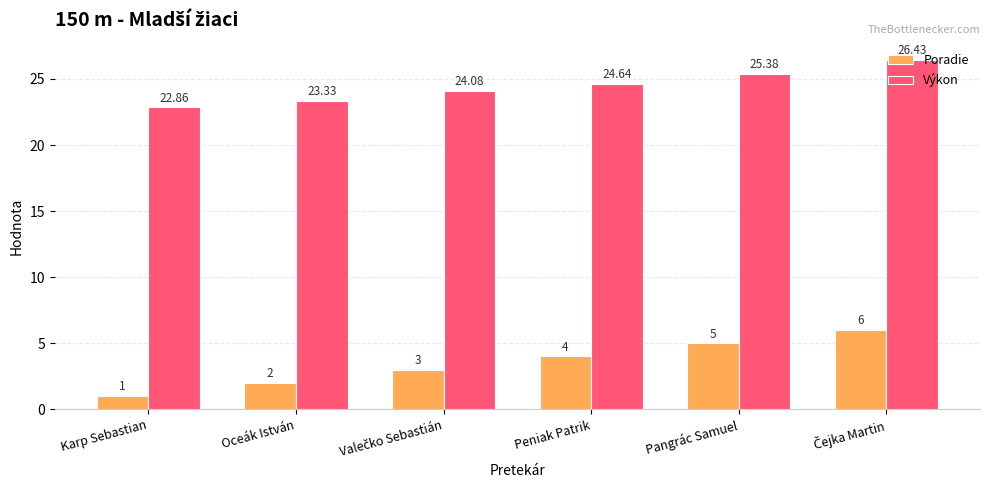

Rank the series by their maximum value, from lowest to highest.

Poradie, Výkon